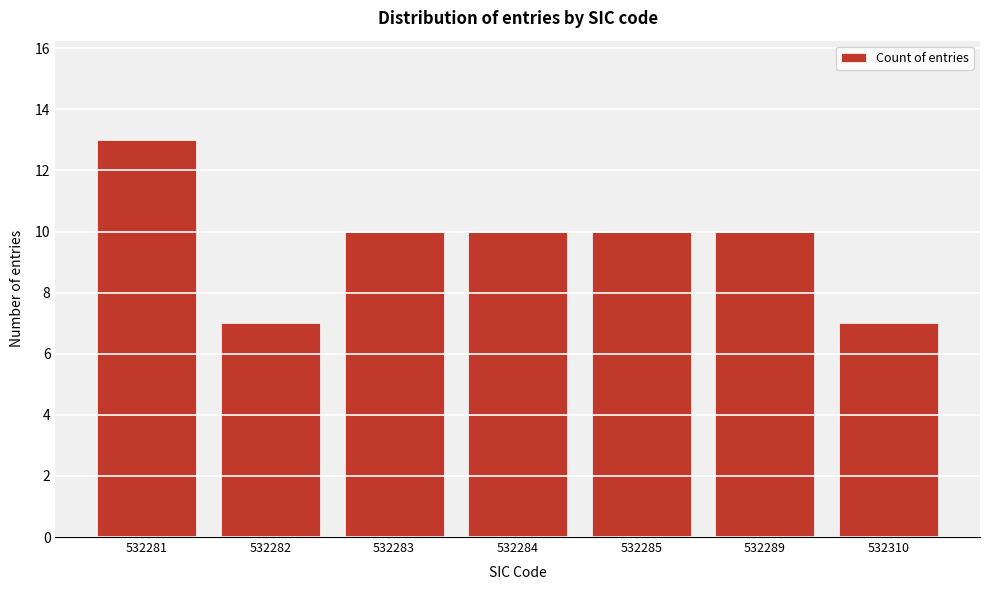

Reading left to right, transcribe all the data shown in this chart.

13	7	10	10	10	10	7